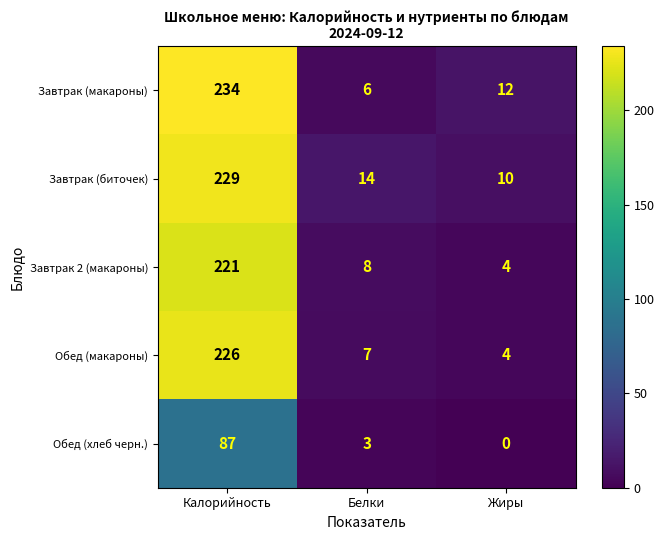

Where is Обед (хлеб черн.) nearest to the value 43?

Белки